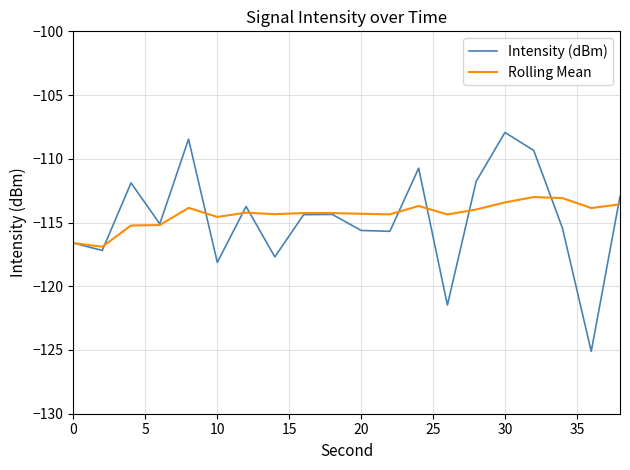

List the series in order of their peak value, lowest first.

Rolling Mean, Intensity (dBm)